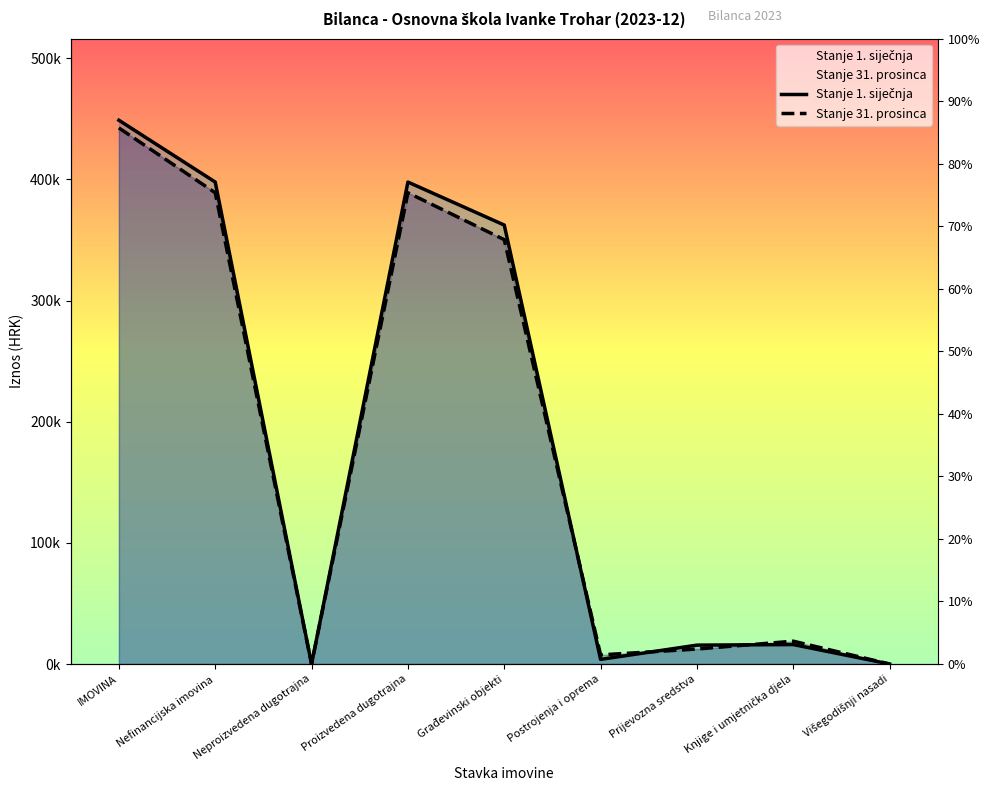

Between which two adjacent categories do Stanje 1. siječnja and Stanje 31. prosinca first intersect?

Građevinski objekti and Postrojenja i oprema